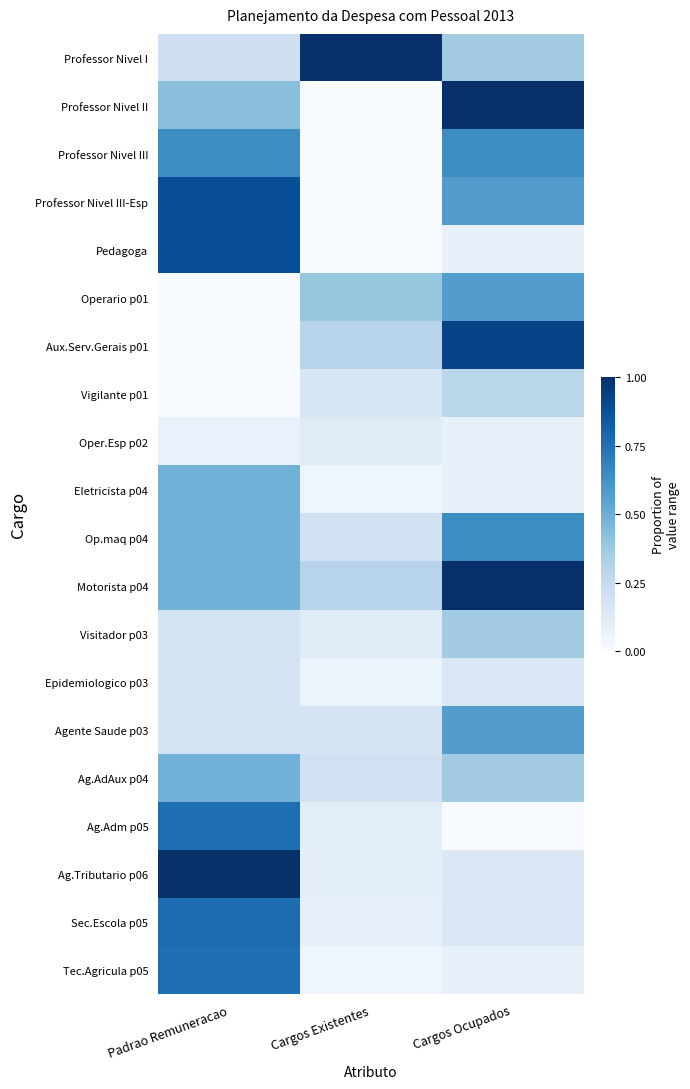

At which category is the sum across all series the highest?

Padrao Remuneracao